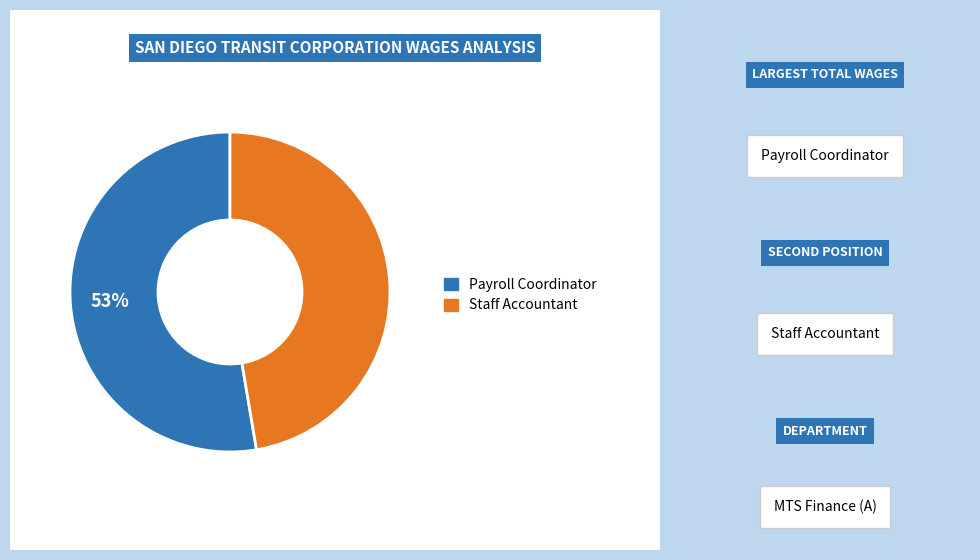

To the nearest percent, what is the average slice percentage?

50%